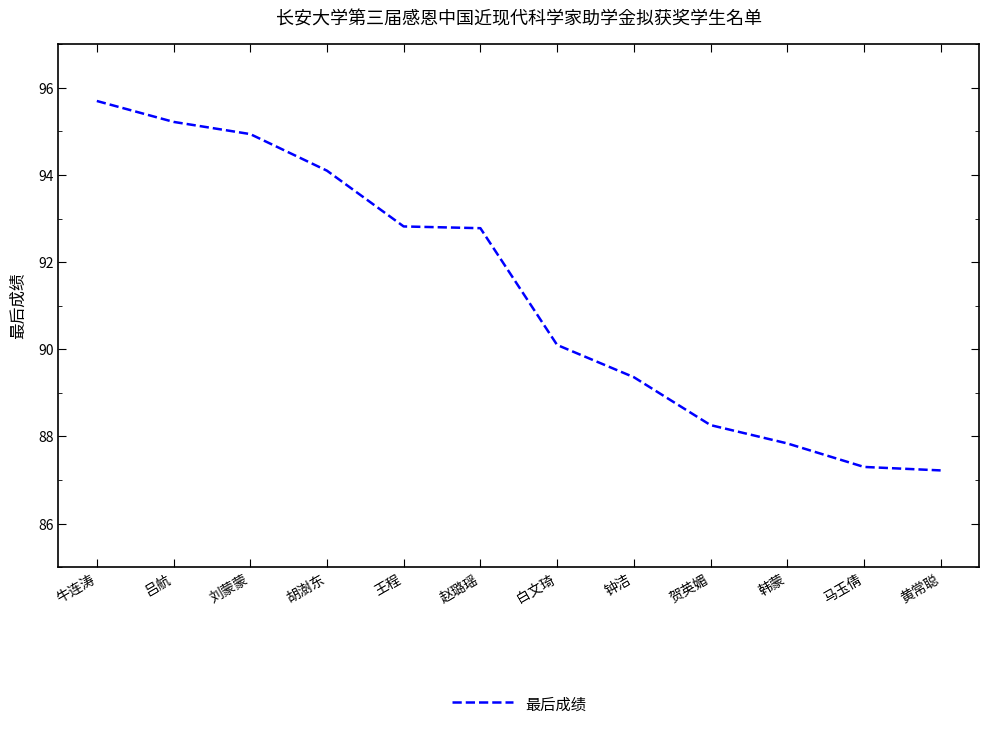

What is the minimum value shown in the chart?

87.2